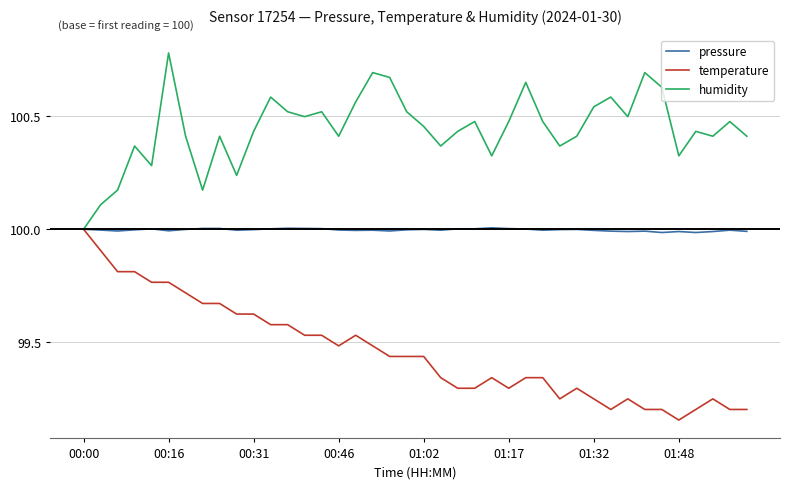

What is the minimum value for pressure?

100.0